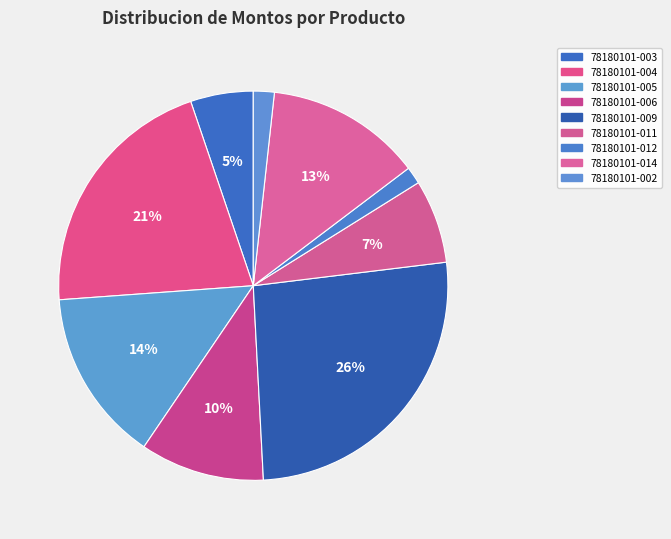

How many slices are in this pie chart?

9